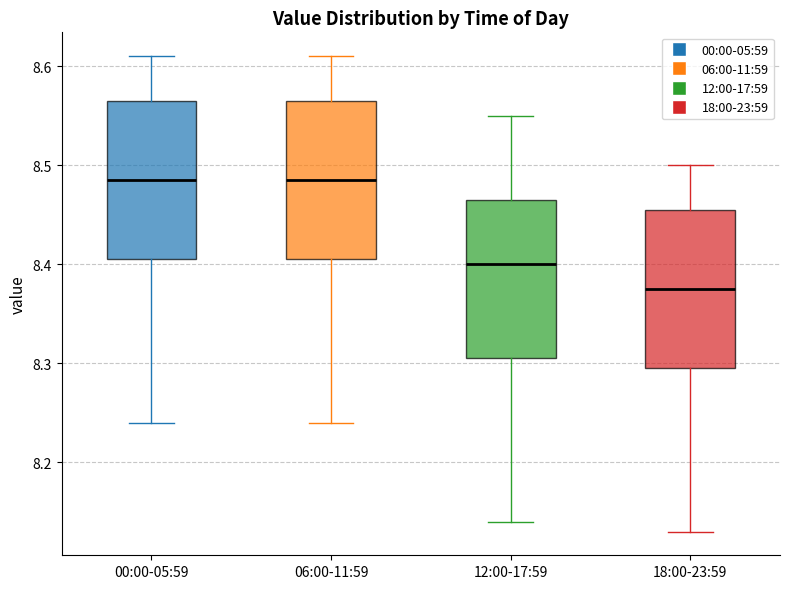

Where does the lower whisker of the box for 18:00-23:59 end on the y-axis? The values are not printed on the chart, so give them approximately, as read against the axis.

8.13